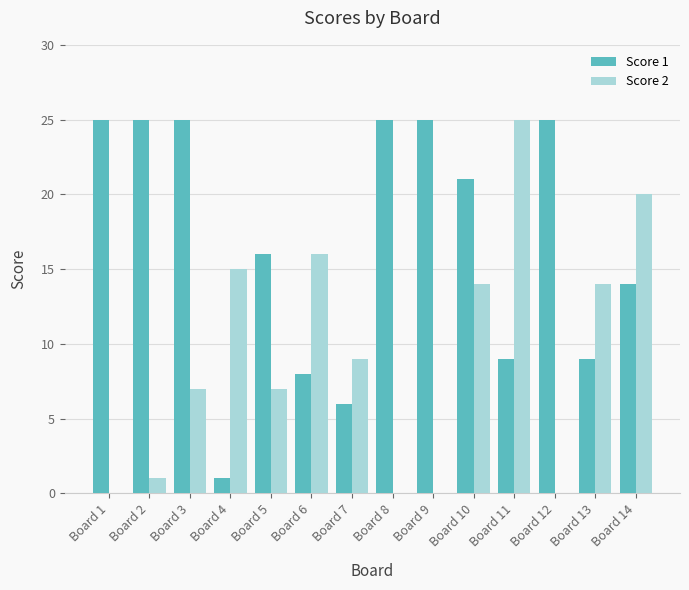

At which label does Score 2 reach its peak?

Board 11